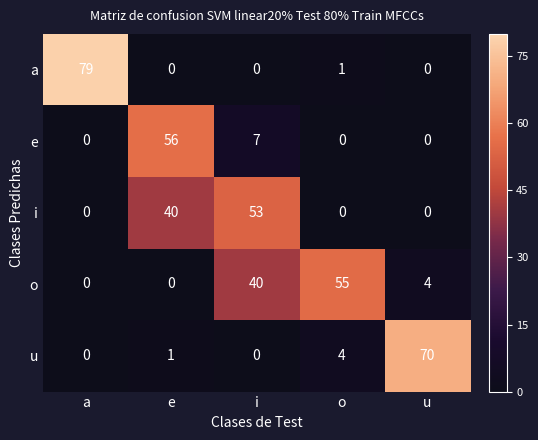

The i series shows 17 at o. True or false?

False